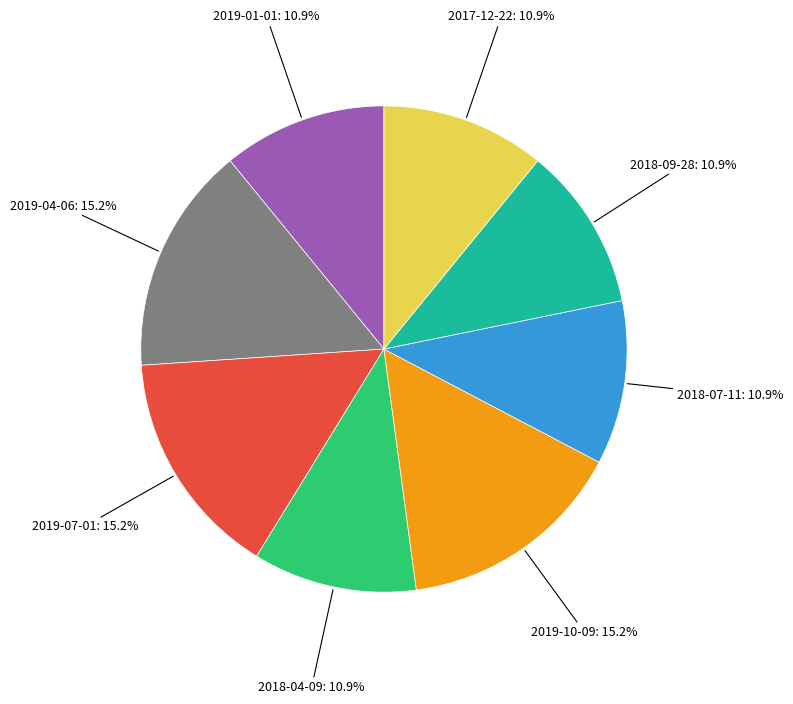

Does any single category account for the majority?

No